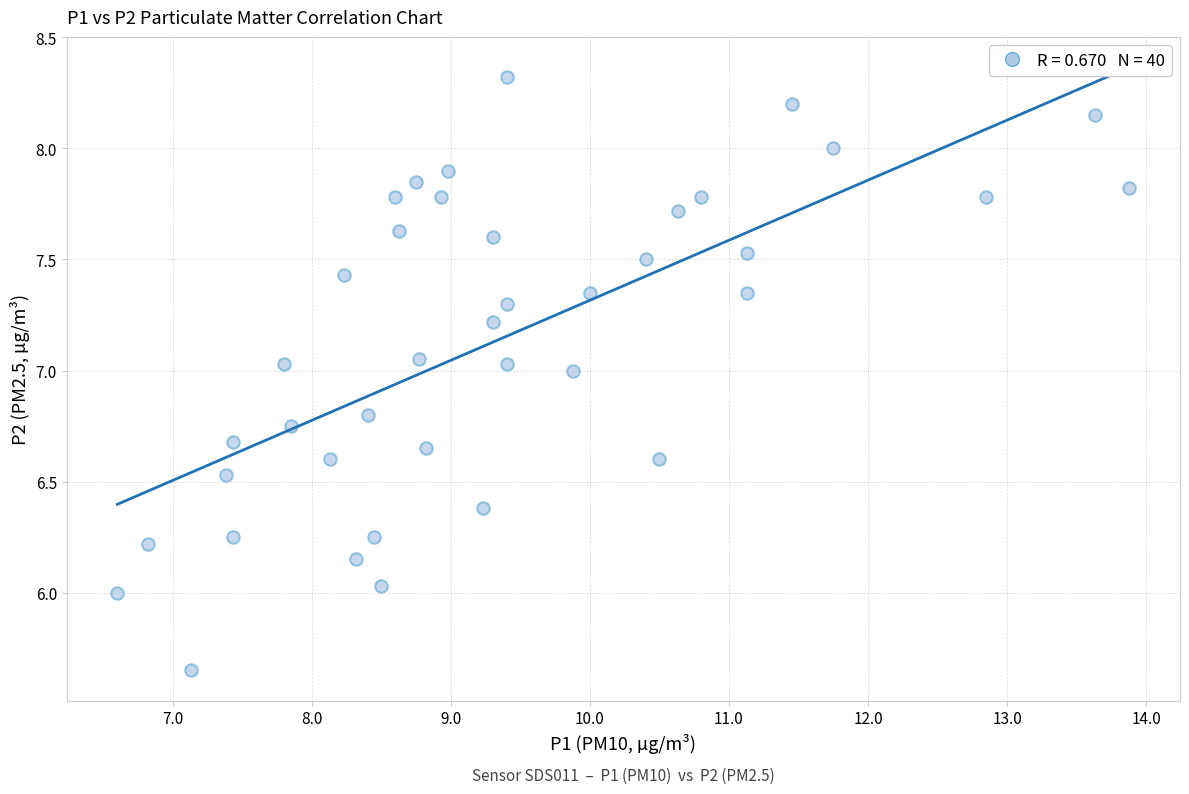

What is the range of Y values (max minus min)?

2.7